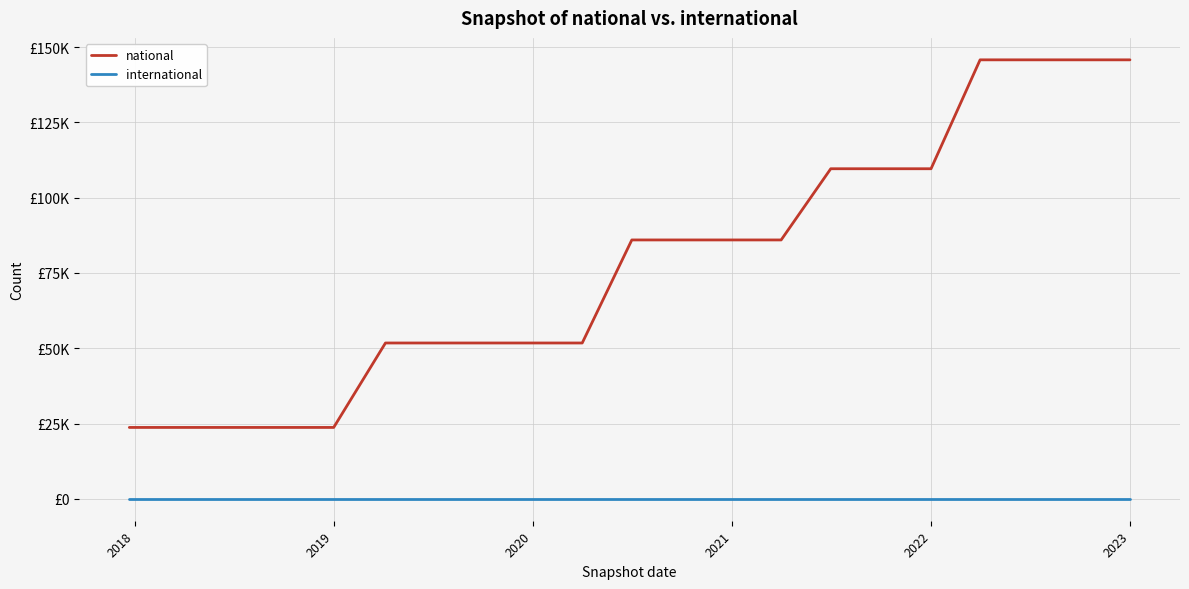

True or false: national and international cross at least once.

False